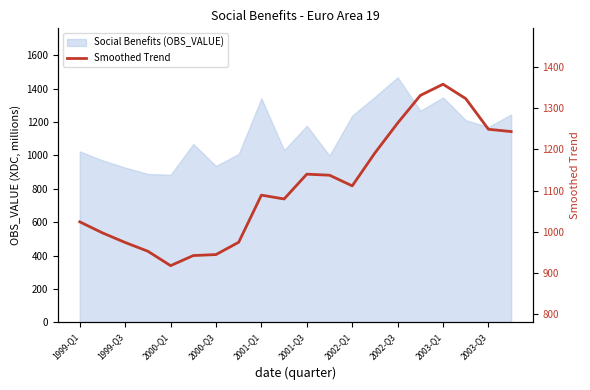

What is the sum of all values?

22244.5